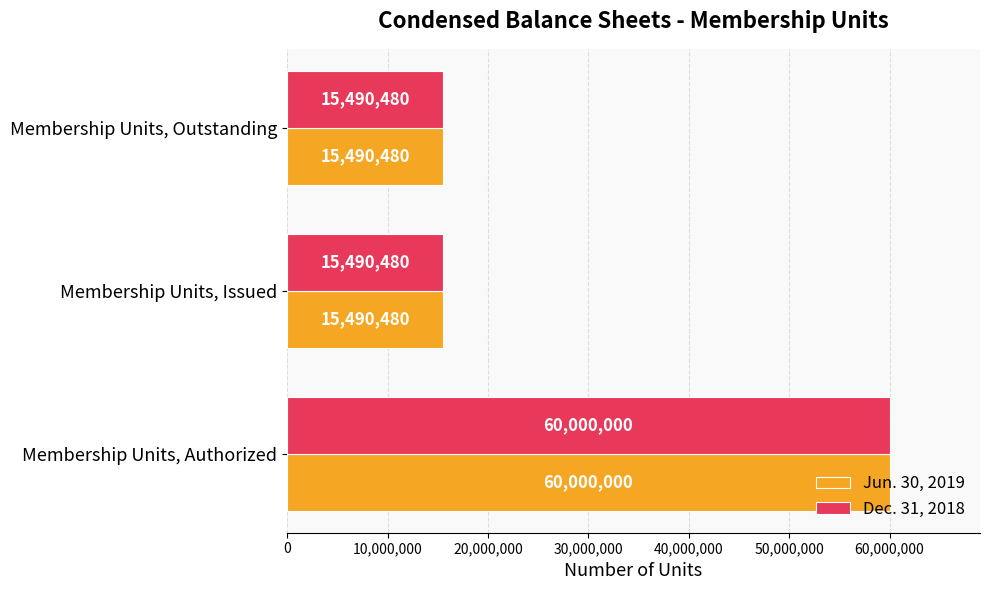

At which category is the sum across all series the highest?

Membership Units, Authorized